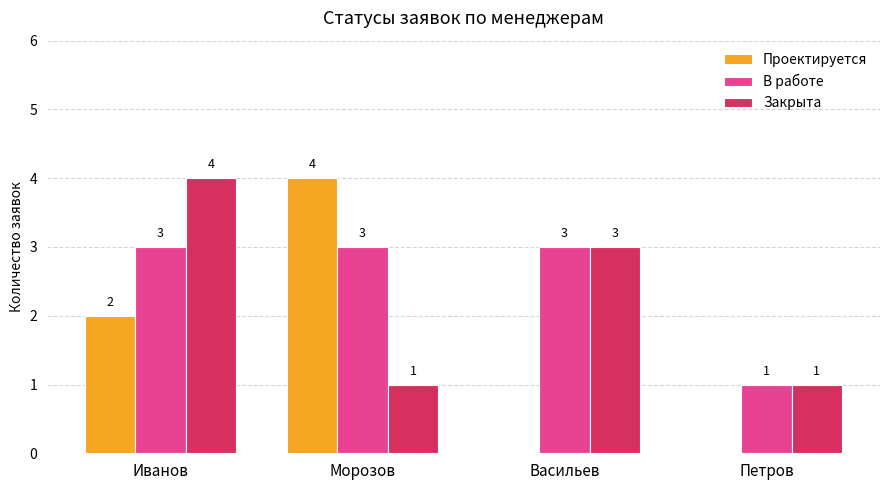

At which label does Проектируется reach its peak?

Морозов